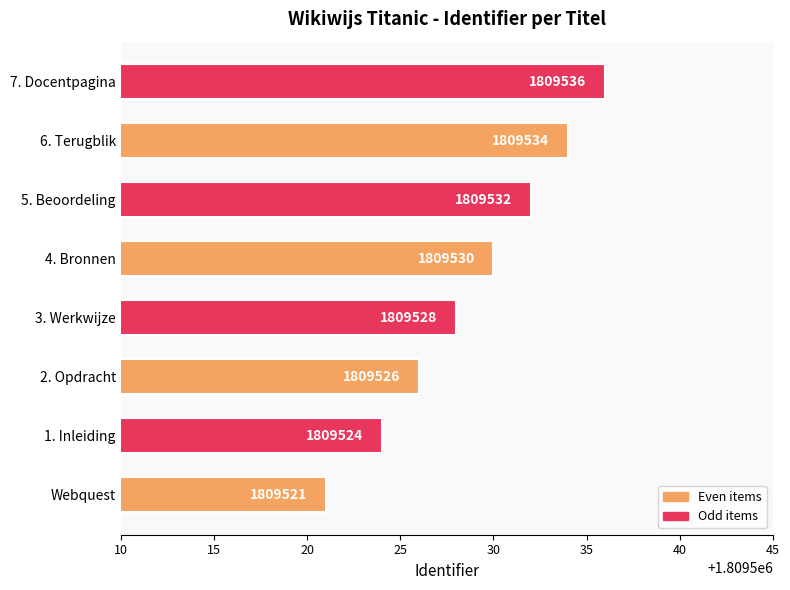

Count the values in the range 1809526 to 1809534.

5